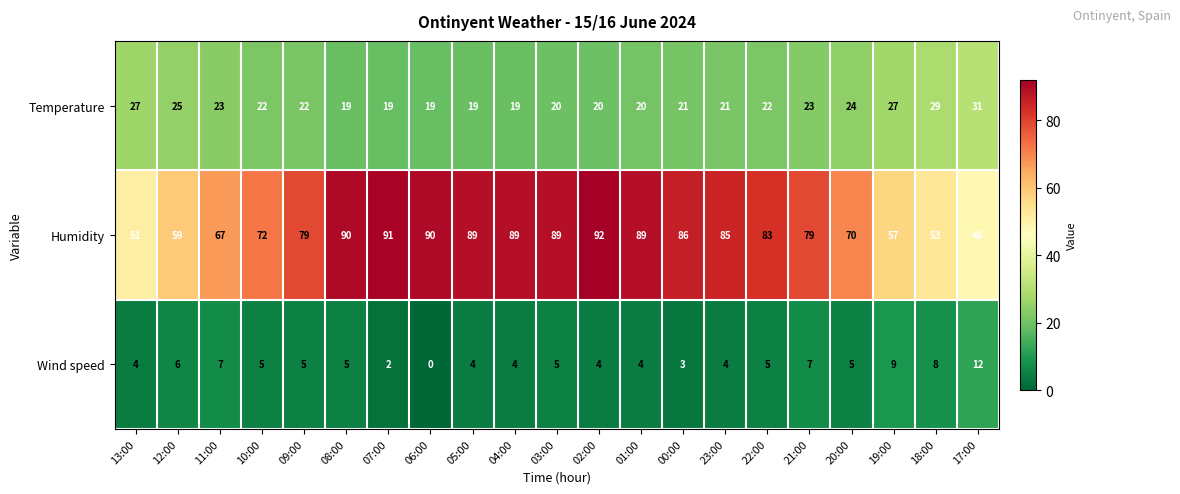

What is the difference between the second highest and minimum values in the Humidity series?

43